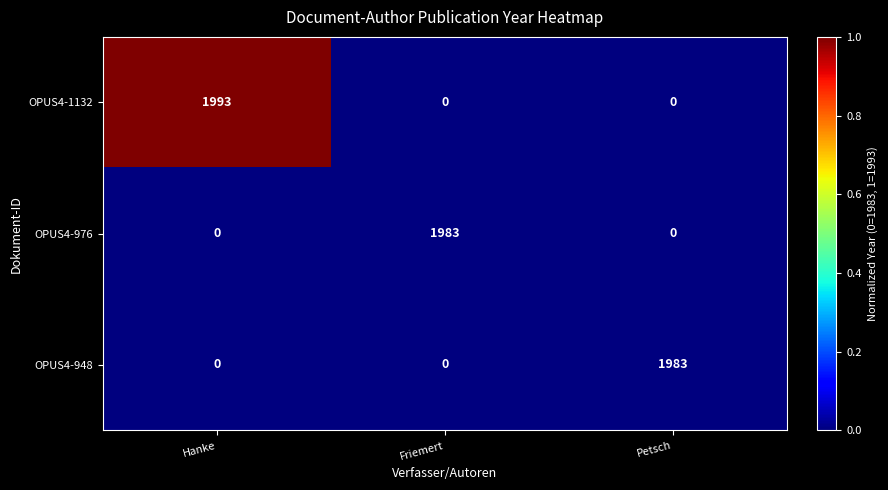

Reading right to left, extract all data points from this chart.

OPUS4-1132: 0	0	1993
OPUS4-976: 0	1983	0
OPUS4-948: 1983	0	0